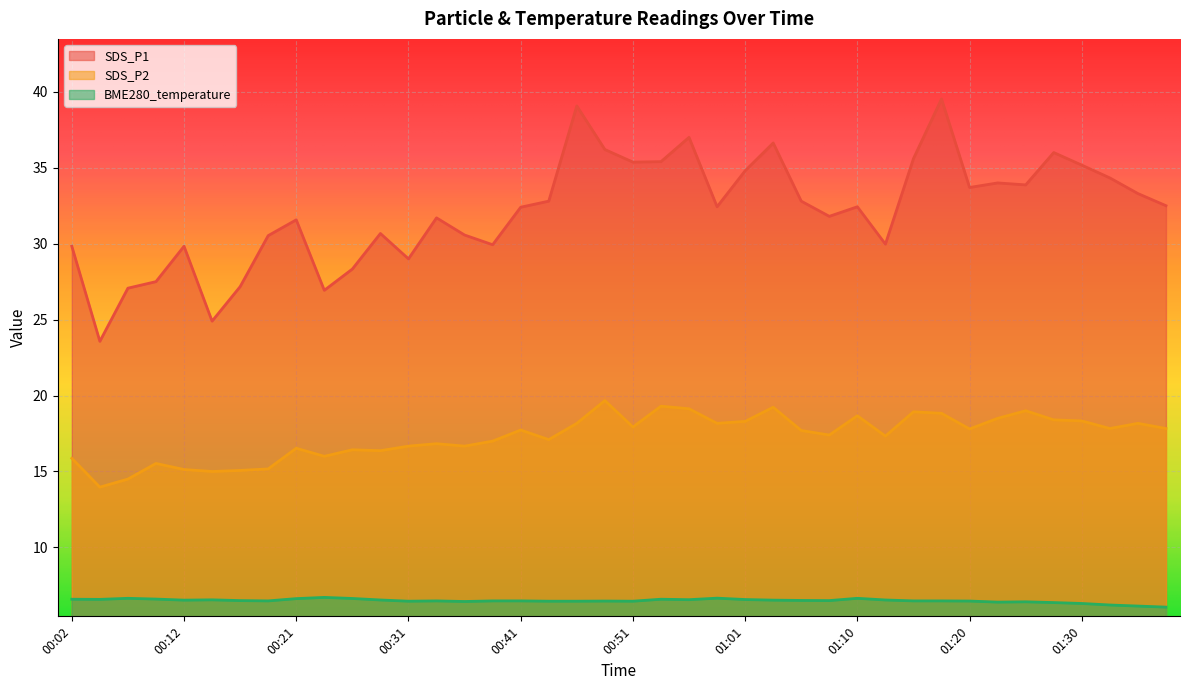

How many lines are shown in the chart?

3